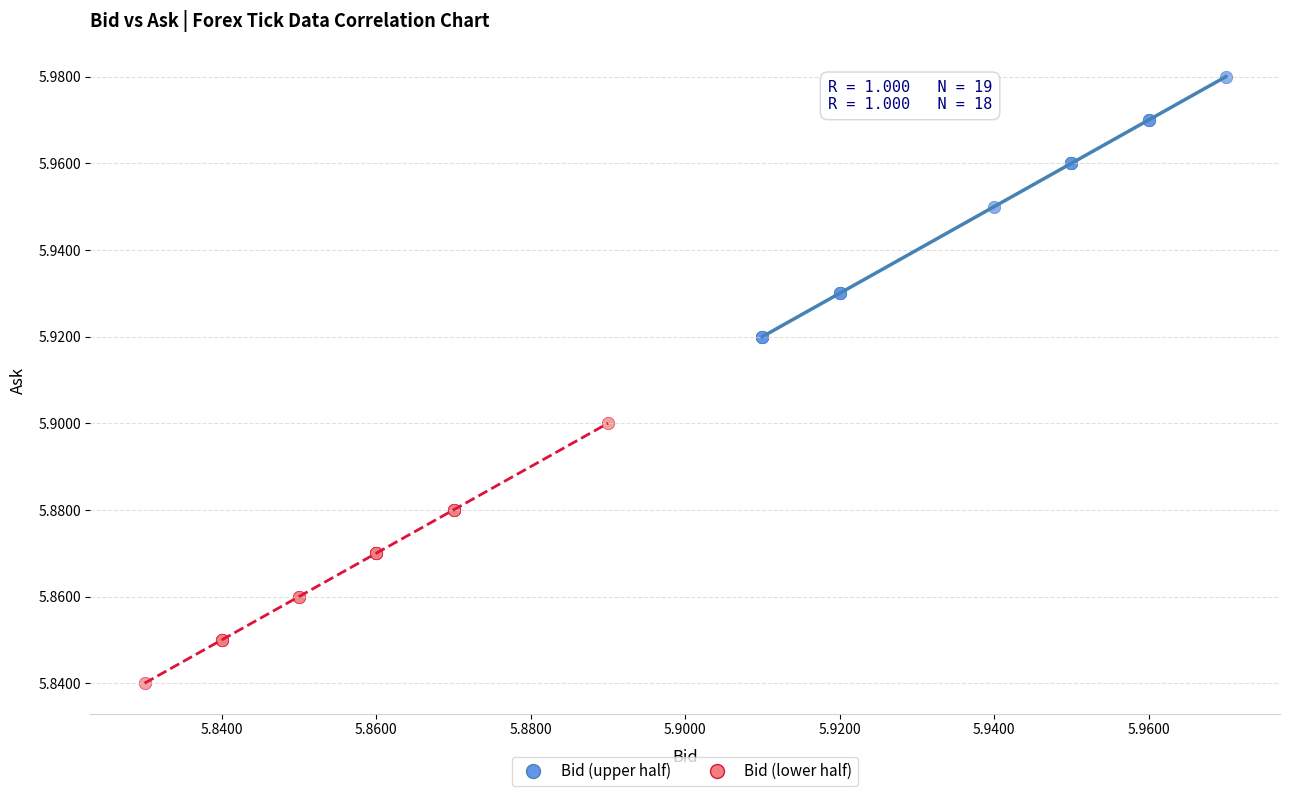

Which series reaches the maximum Y coordinate?

Bid (upper half)